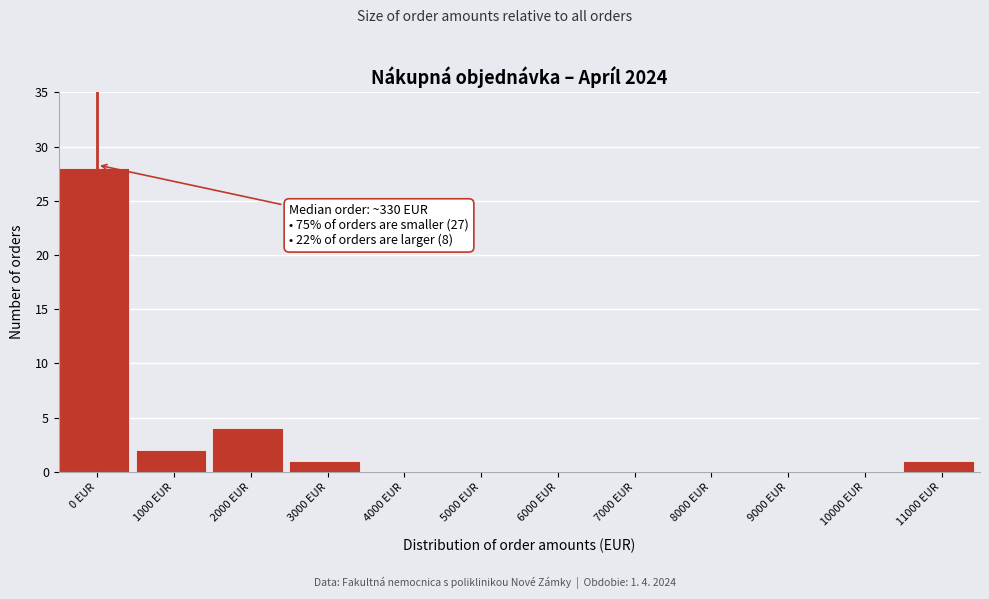

Reading left to right, what are all the values shown in this chart?

0 EUR=28	1000 EUR=2	2000 EUR=4	3000 EUR=1	4000 EUR=0	5000 EUR=0	6000 EUR=0	7000 EUR=0	8000 EUR=0	9000 EUR=0	10000 EUR=0	11000 EUR=1